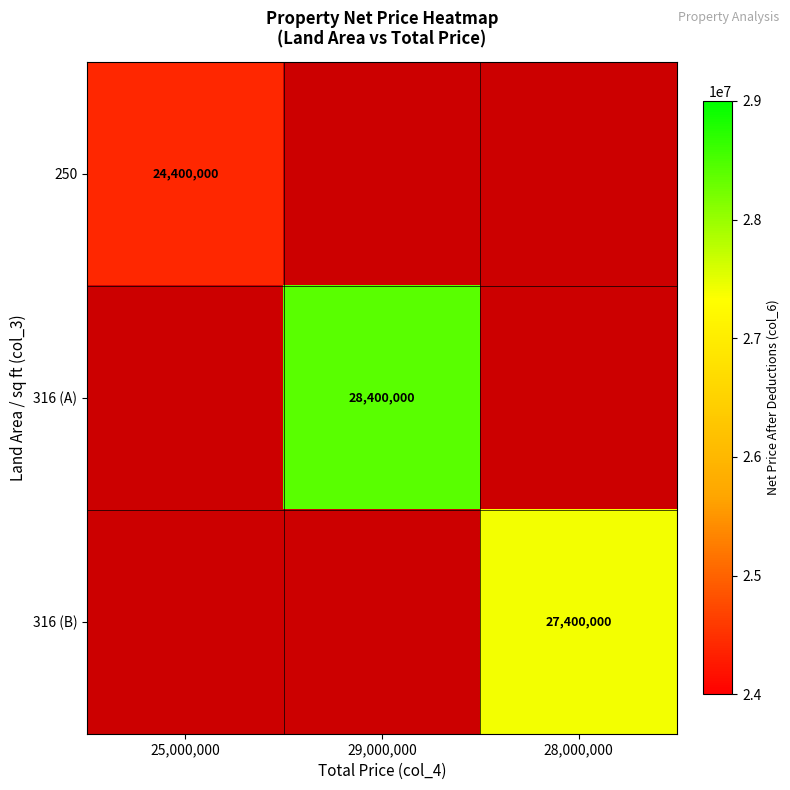

The 316 (A) series shows 28400000 at 29,000,000. True or false?

True